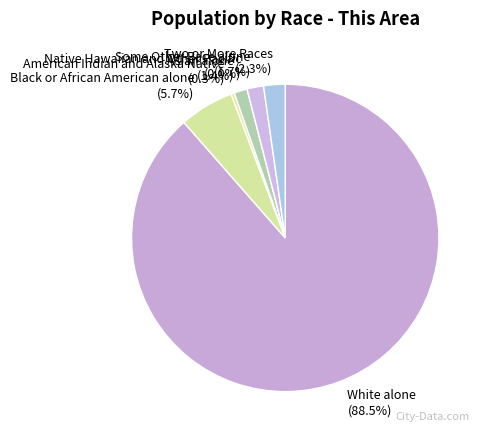

How many segments does this pie chart have?

7